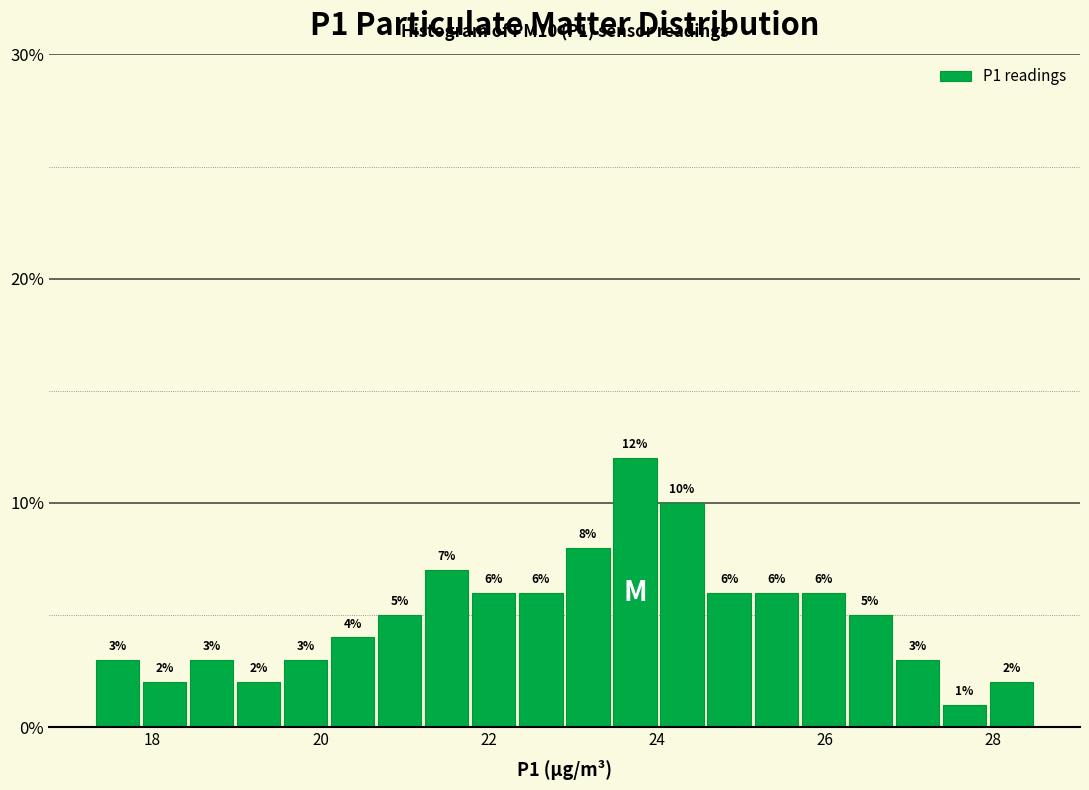

Read against the x-axis, roughly where is the centre of the tallest bar?

23.8